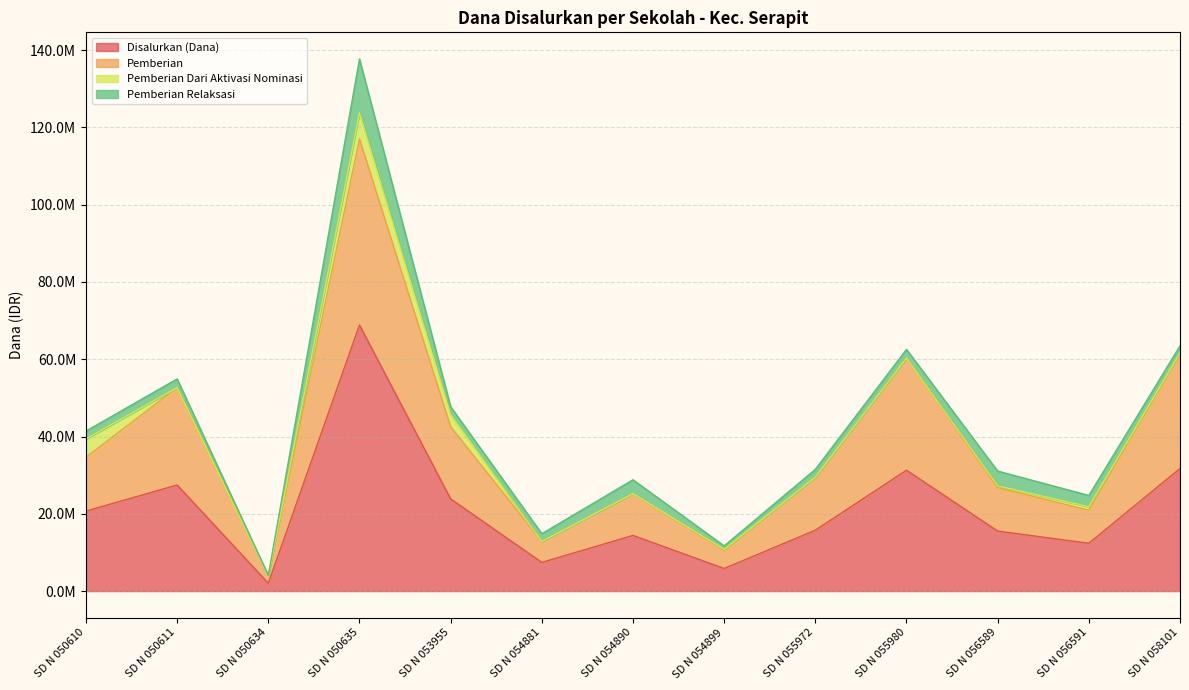

What is the difference between the maximum and minimum values in the Pemberian series?

113175000